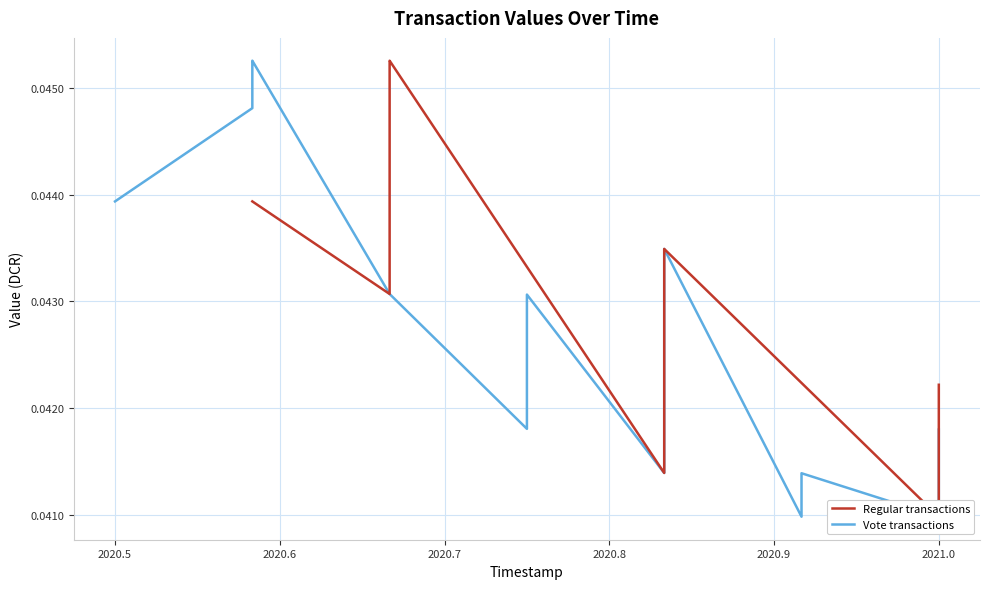

Is it true that Vote transactions equals 0.0 at 13?

False